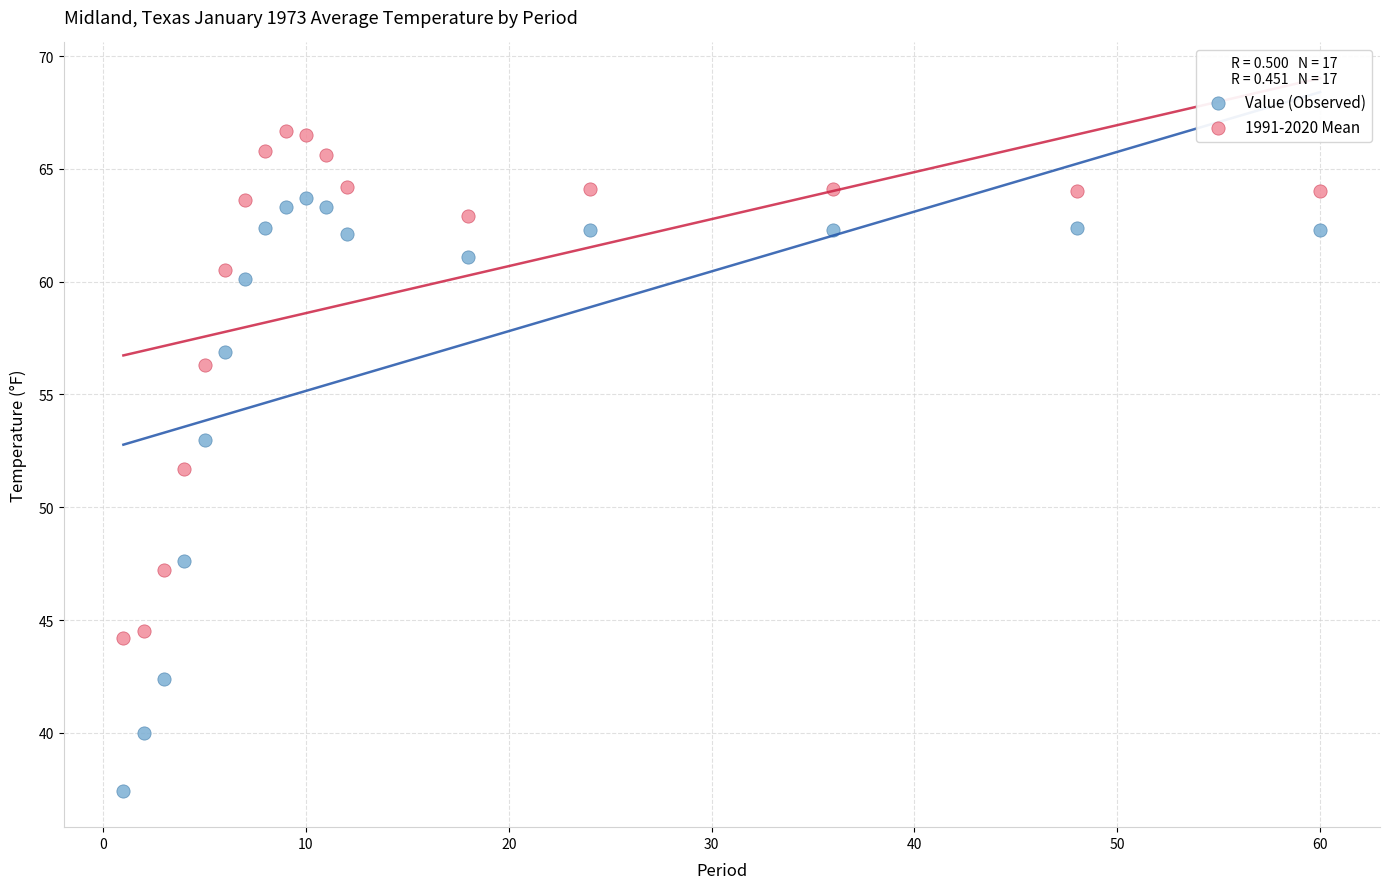

Which series contains the lowest Y value?

Value (Observed)